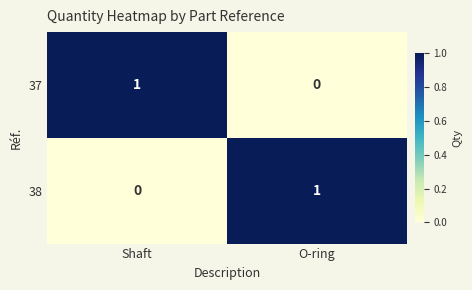

Which category has the lowest value in the 37 series?

O-ring